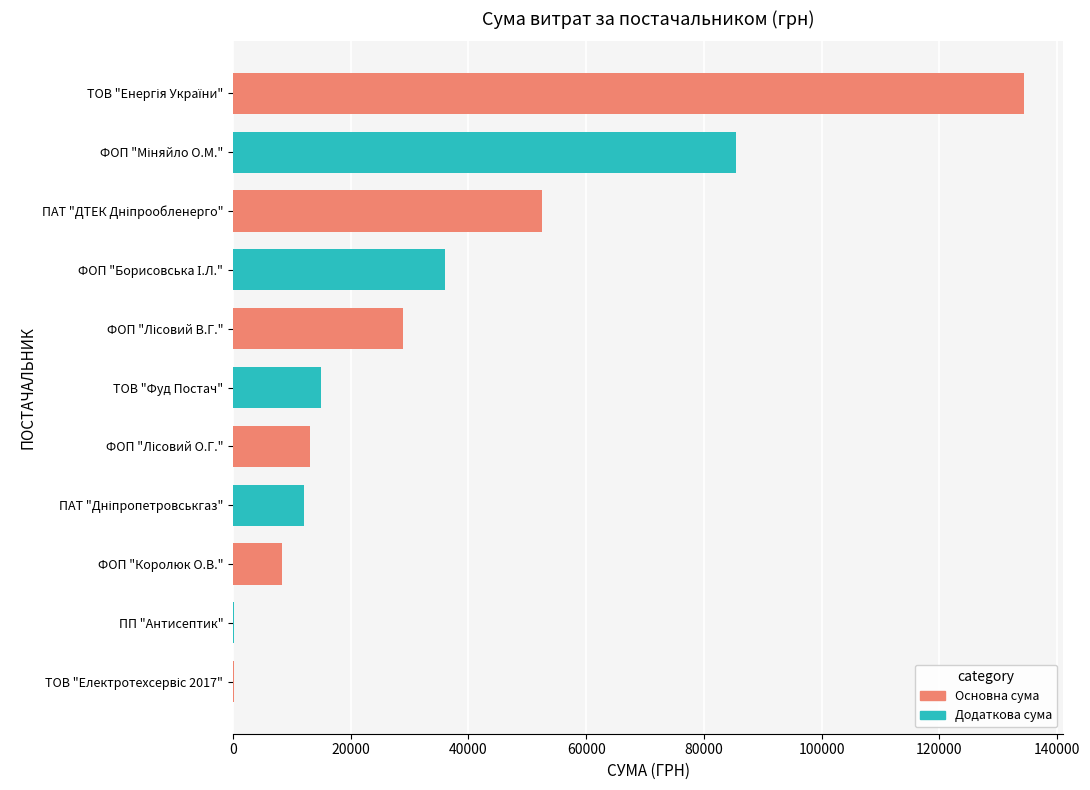

How many data points does each series have?

11